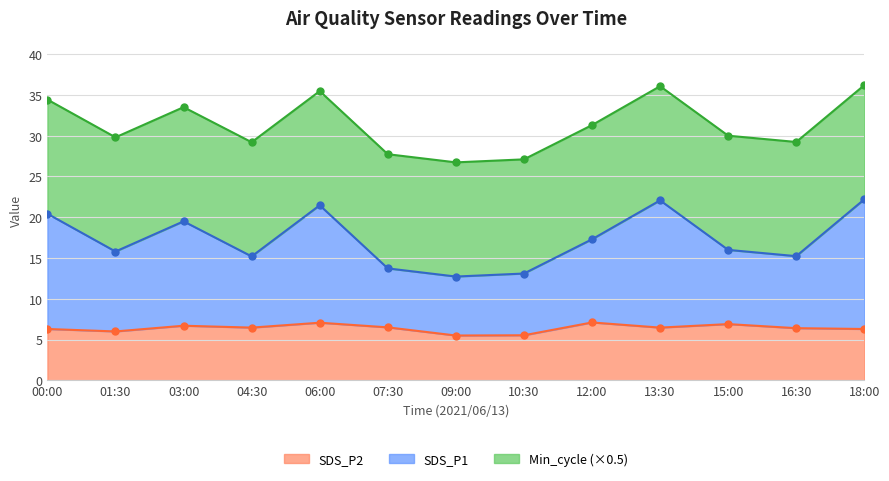

The value of SDS_P1 at 15:00 is 16.0. True or false?

True